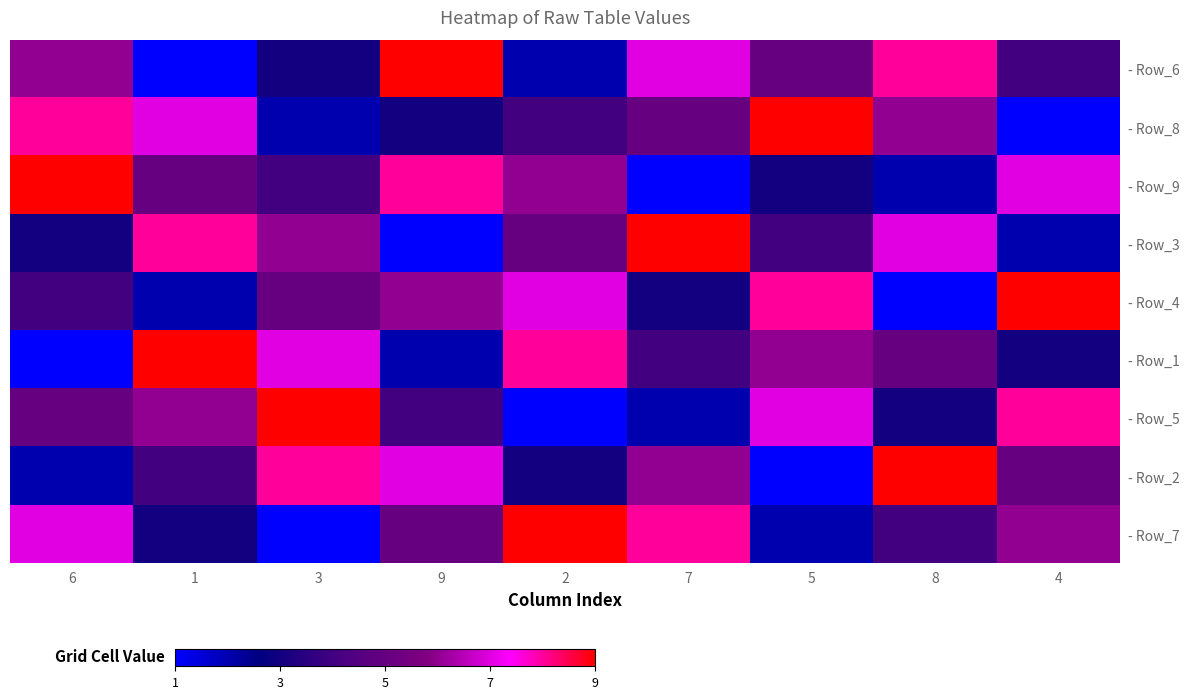

What is the difference between the highest and lowest values at 7?

8